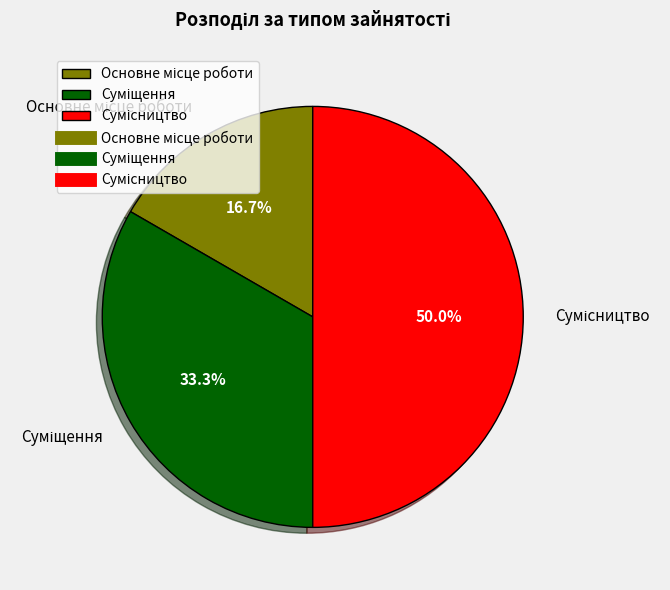

How many slices are in this pie chart?

3